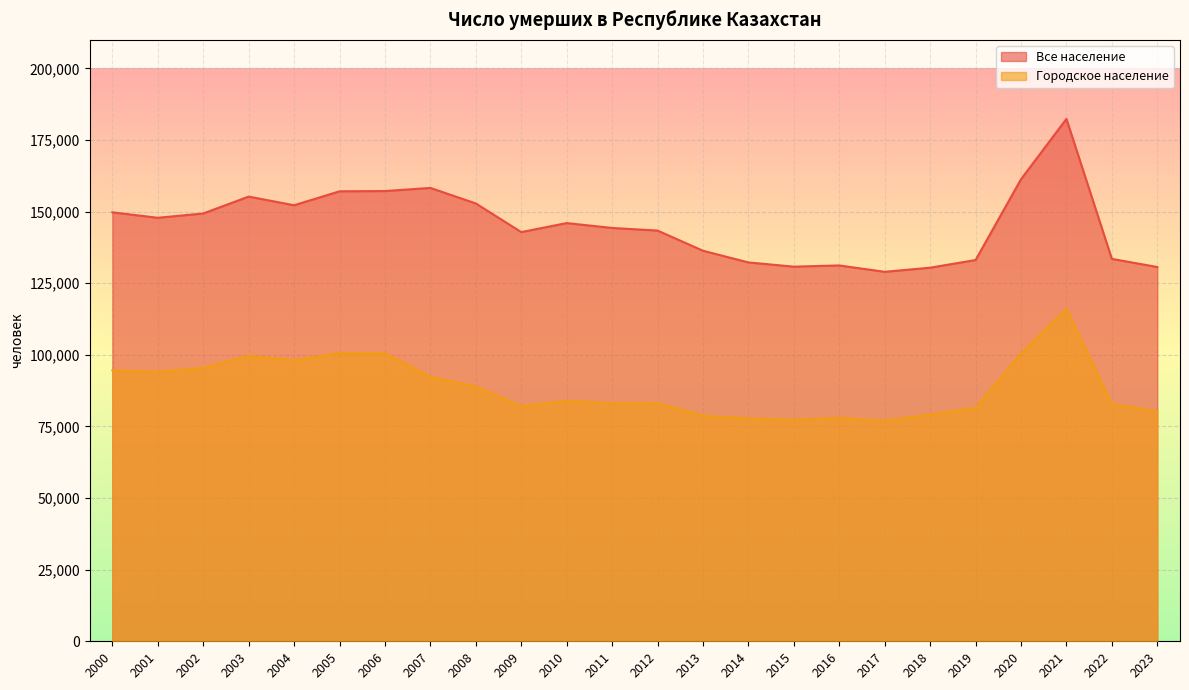

Is the value of Все население at 2015 greater than the value of Городское население at 2023?

Yes